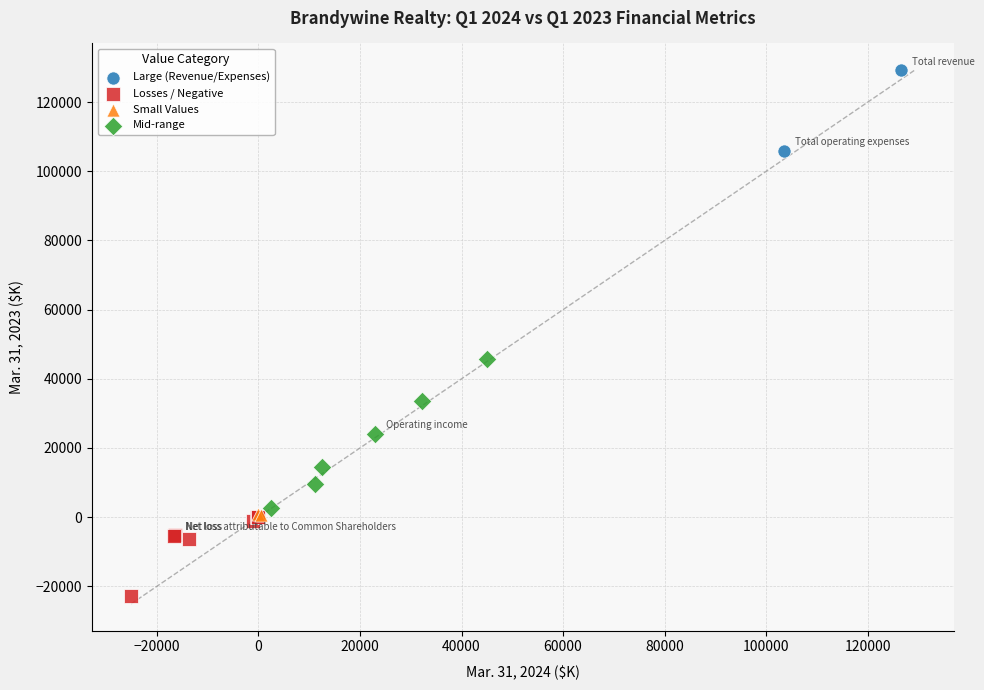

What are all the series names shown in the legend?

Large (Revenue/Expenses), Losses / Negative, Small Values, Mid-range